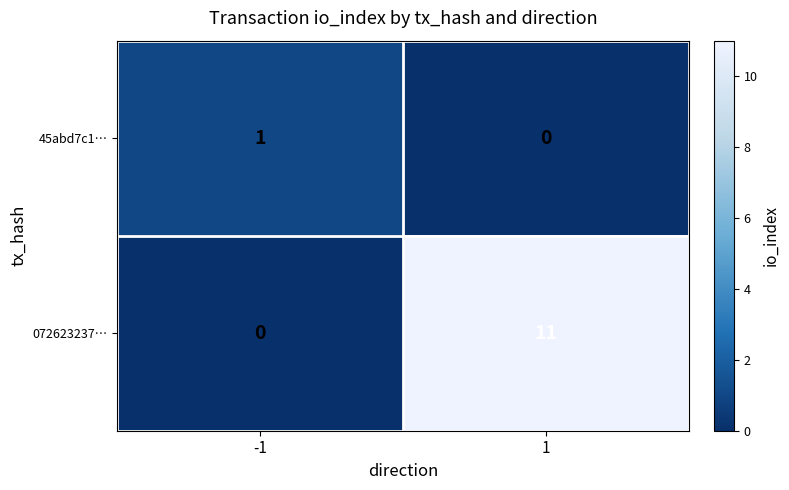

Rank the series by their maximum value, from highest to lowest.

072623237…, 45abd7c1…